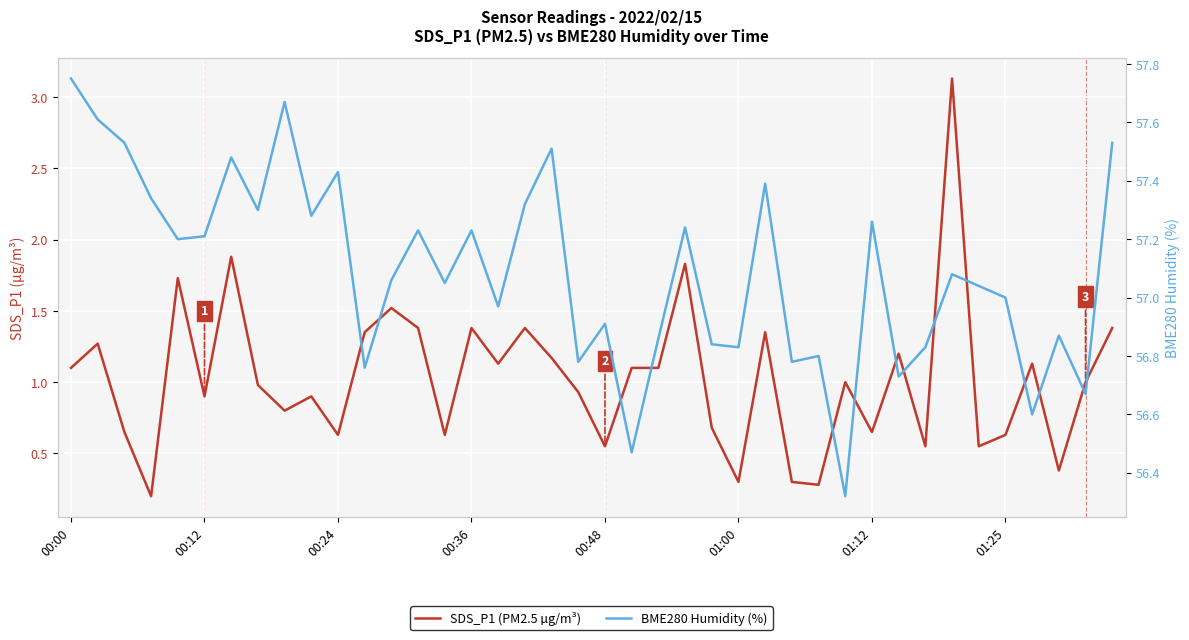

What is the minimum value shown in the chart?

0.2